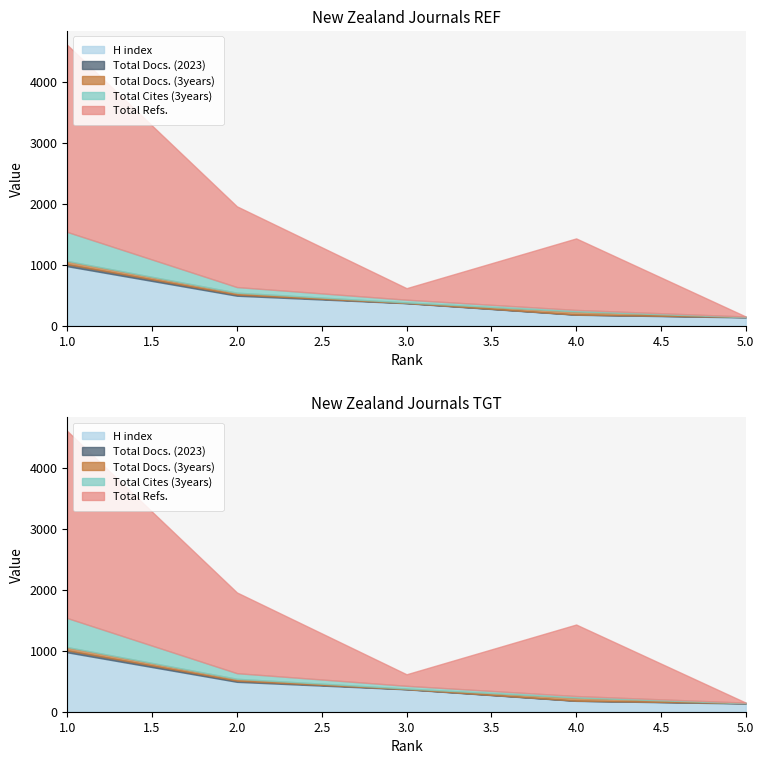

At how many categories does at least one series exceed 602?

3